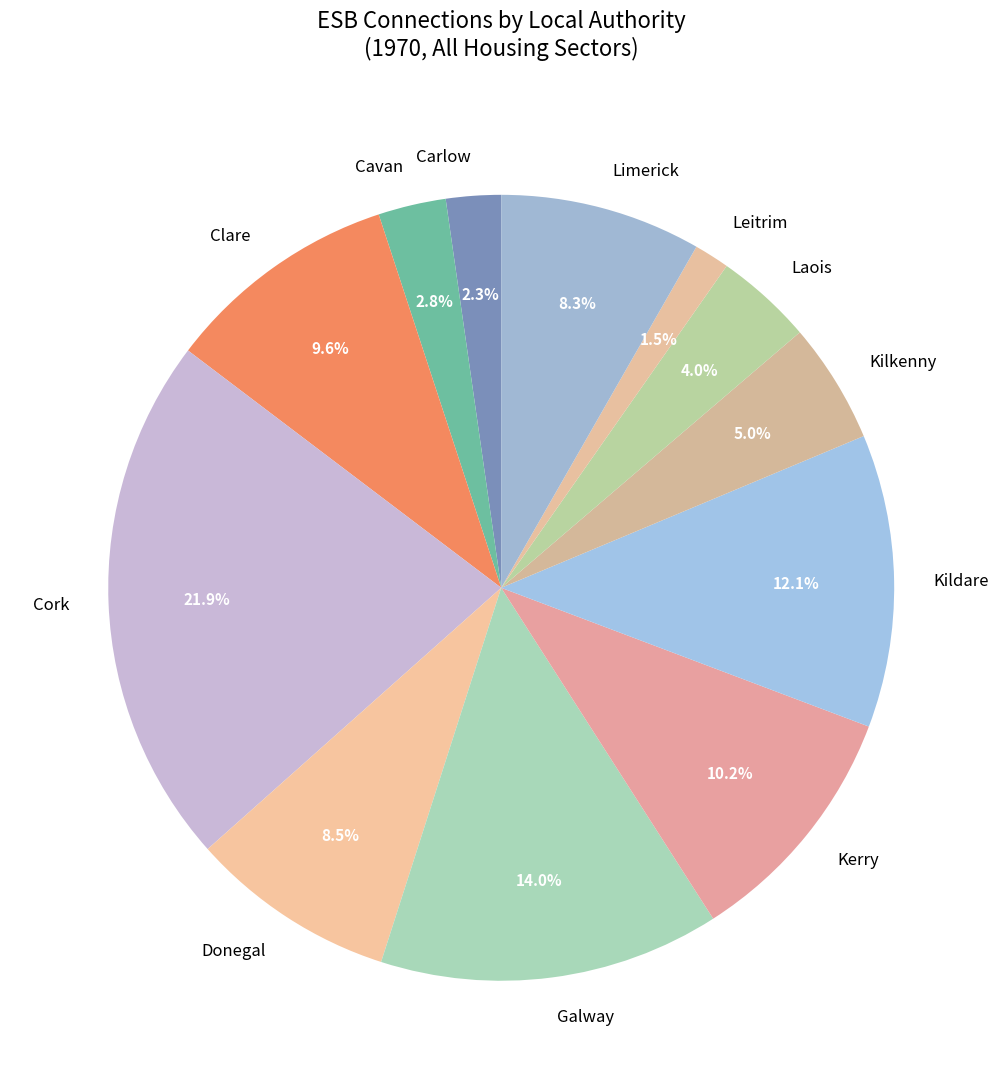

Approximately how many times larger is the value at Kerry compared to Donegal?

1.2